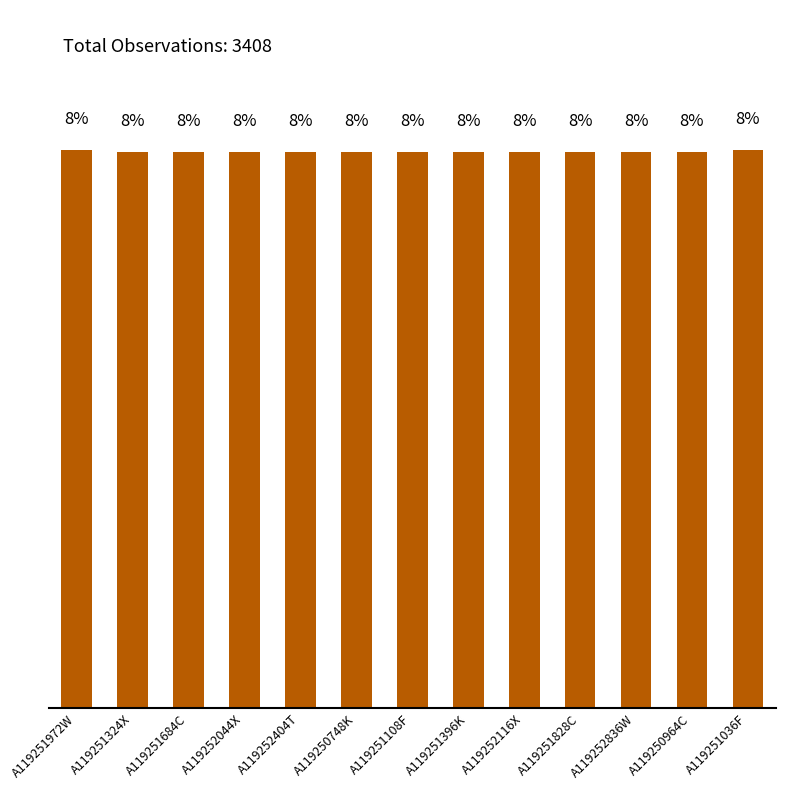

List the labels in order of value, smallest first.

A119251324X, A119251684C, A119252044X, A119252404T, A119250748K, A119251108F, A119251396K, A119252116X, A119251828C, A119252836W, A119250964C, A119251972W, A119251036F